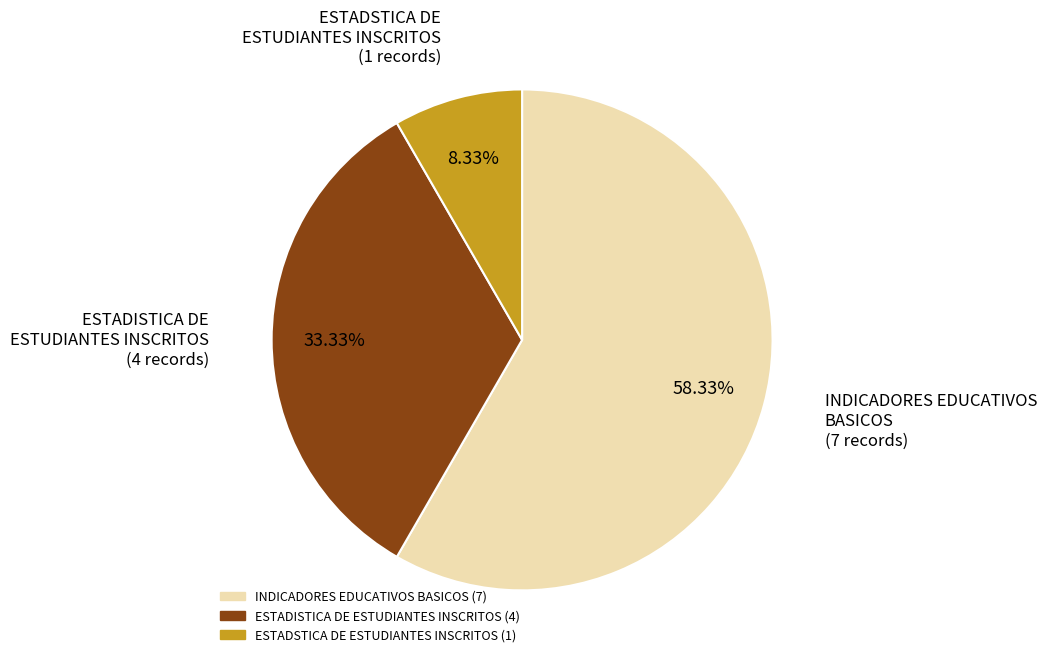

To the nearest percent, what is the average slice percentage?

33%